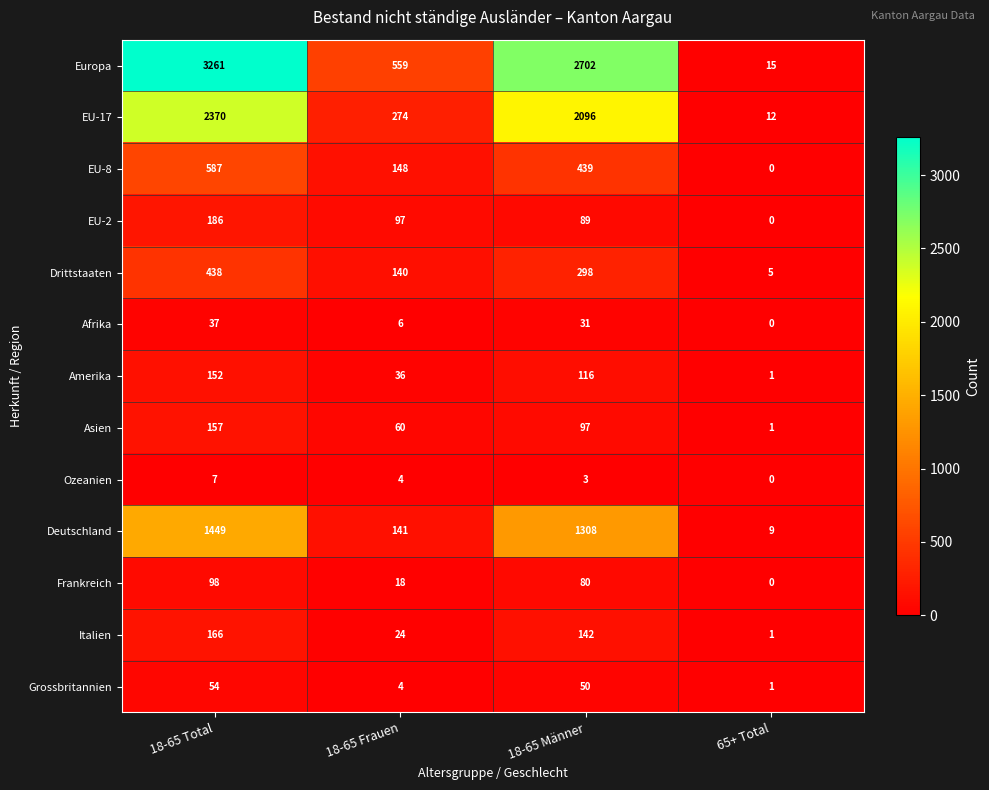

What is the sum of all EU-8 values?

1174